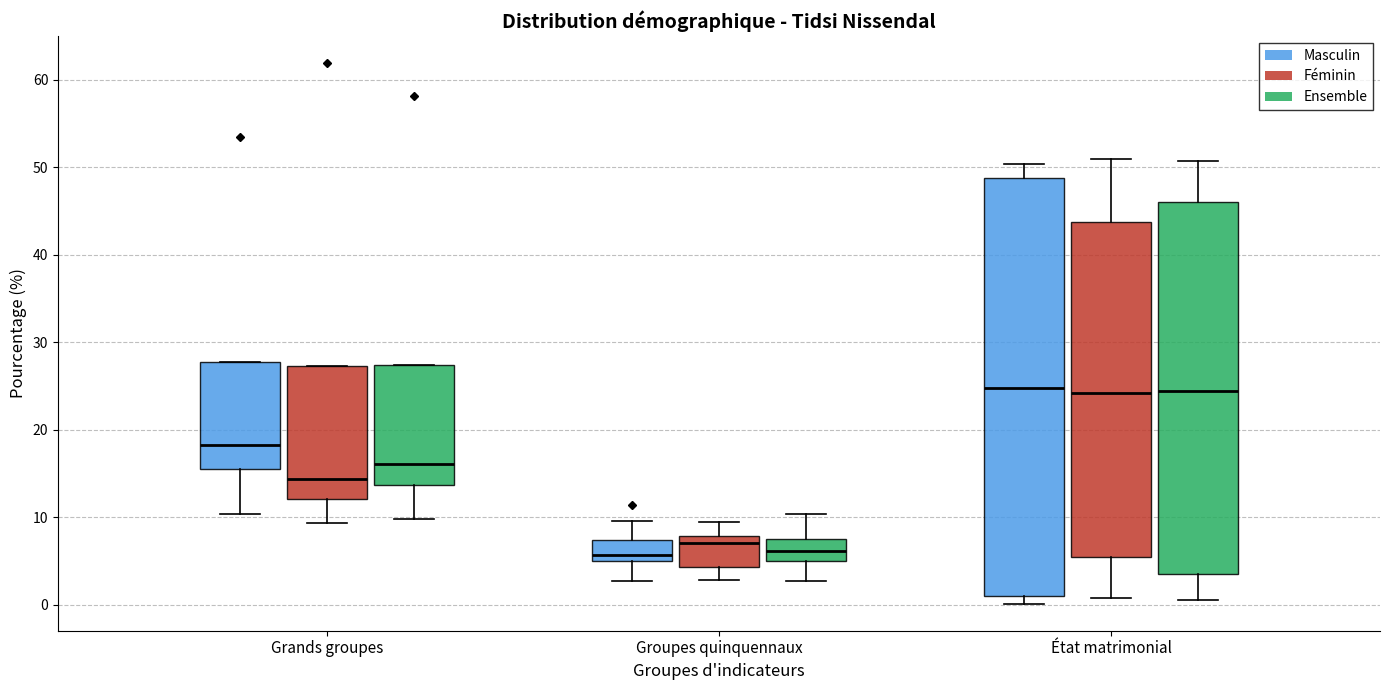

Comparing the boxes themselves (not the whiskers), which one is the tallest?

État matrimonial (Masculin)